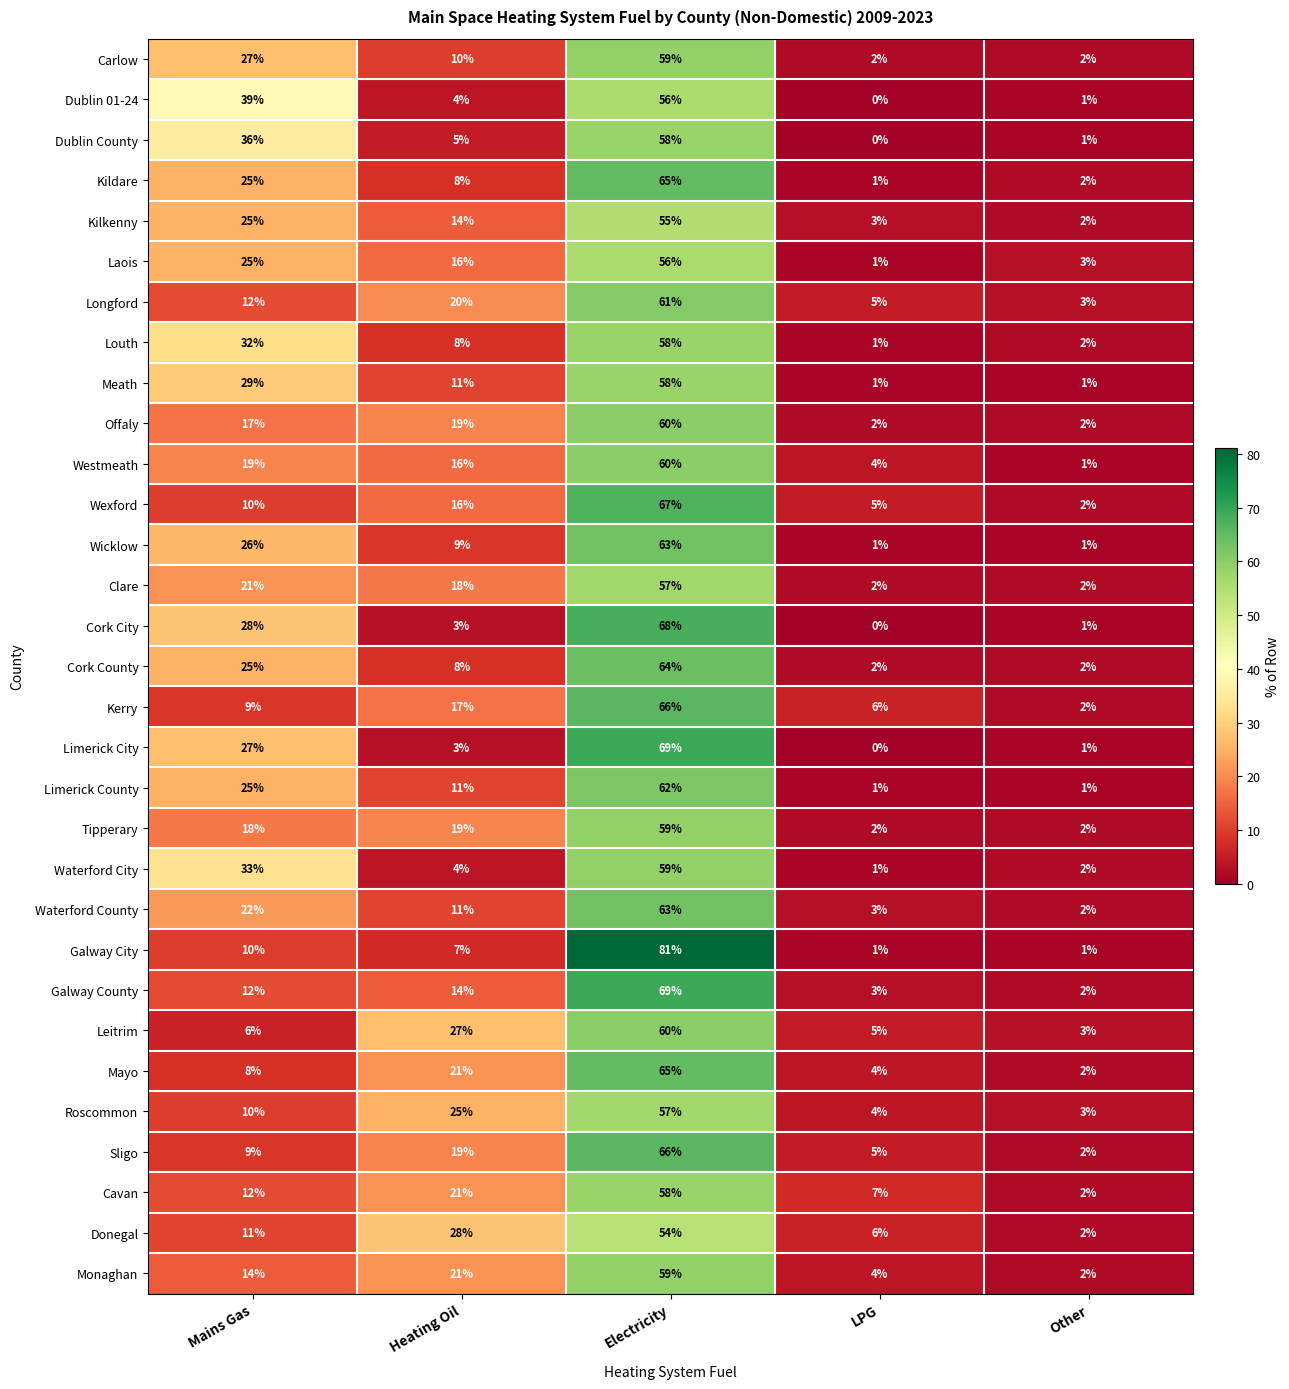

Which category has the lowest value across all series?

LPG